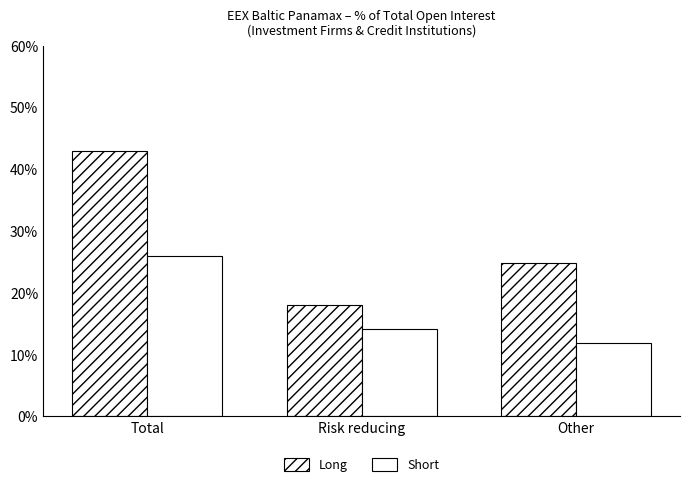

Reading left to right, what are all the values shown in this chart?

Long: Total=42.9	Risk reducing=18.1	Other=24.8
Short: Total=25.9	Risk reducing=14.1	Other=11.8